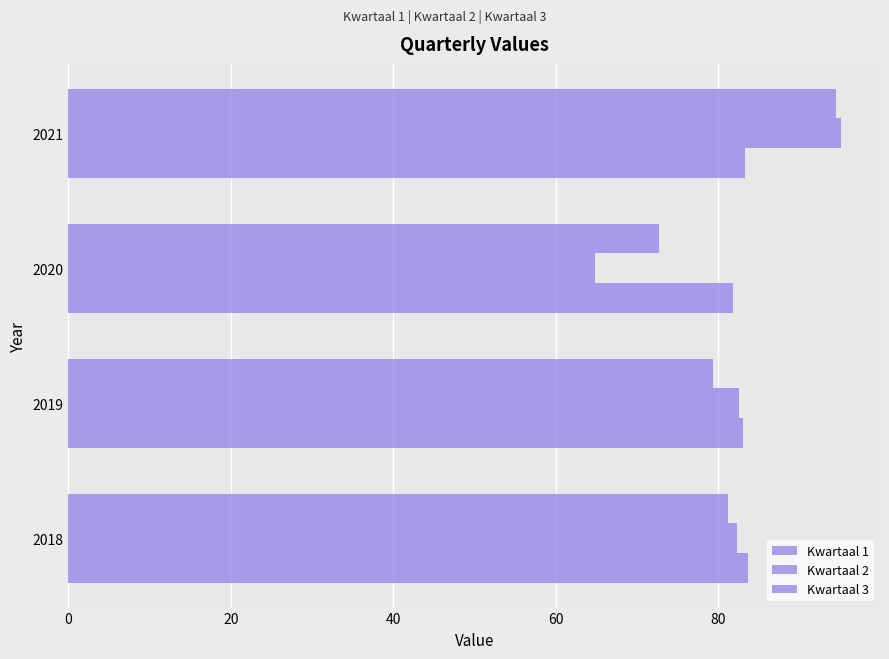

How many data points in Kwartaal 3 are less than 81?

2